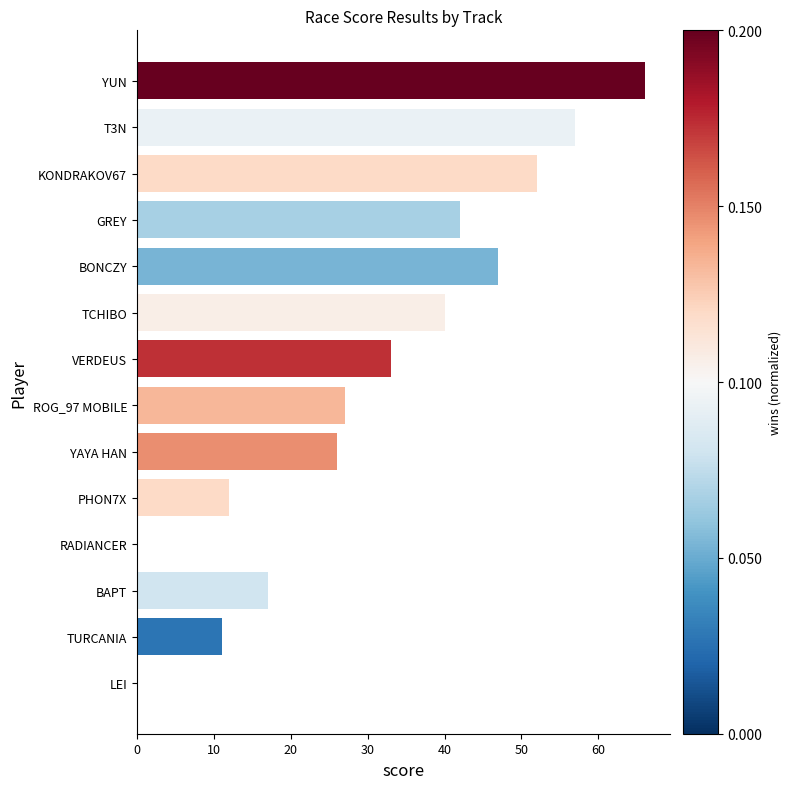

Reading bottom to top, what are all the values shown in this chart?

LEI=0	TURCANIA=11	BAPT=17	RADIANCER=0	PHON7X=12	YAYA HAN=26	ROG_97 MOBILE=27	VERDEUS=33	TCHIBO=40	BONCZY=47	GREY=42	KONDRAKOV67=52	T3N=57	YUN=66